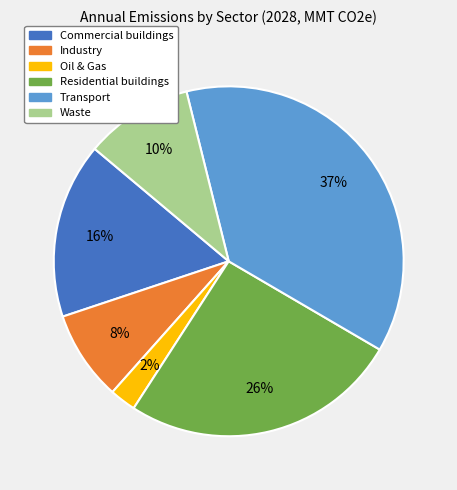

Is it true that Commercial buildings is 22% of the pie?

False